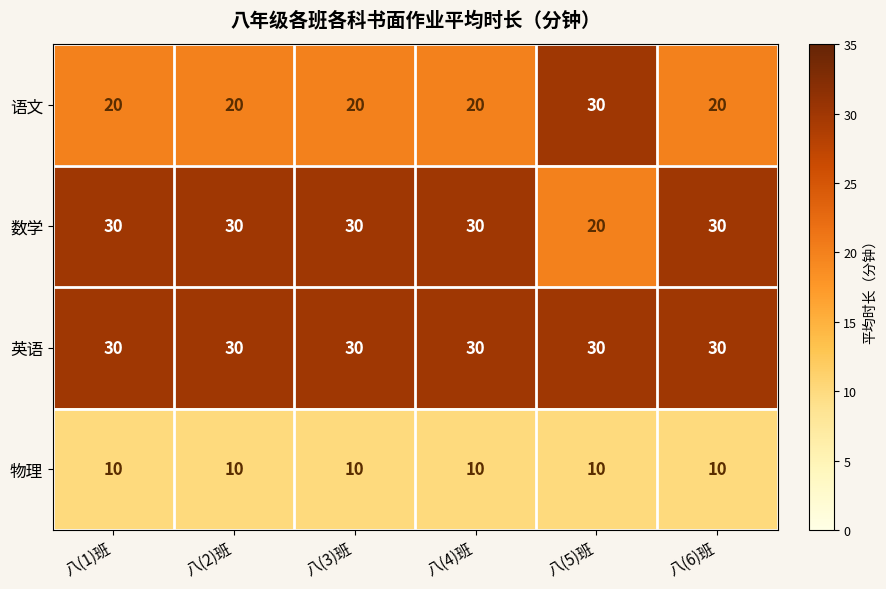

What is the lowest value of the 英语 series?

30